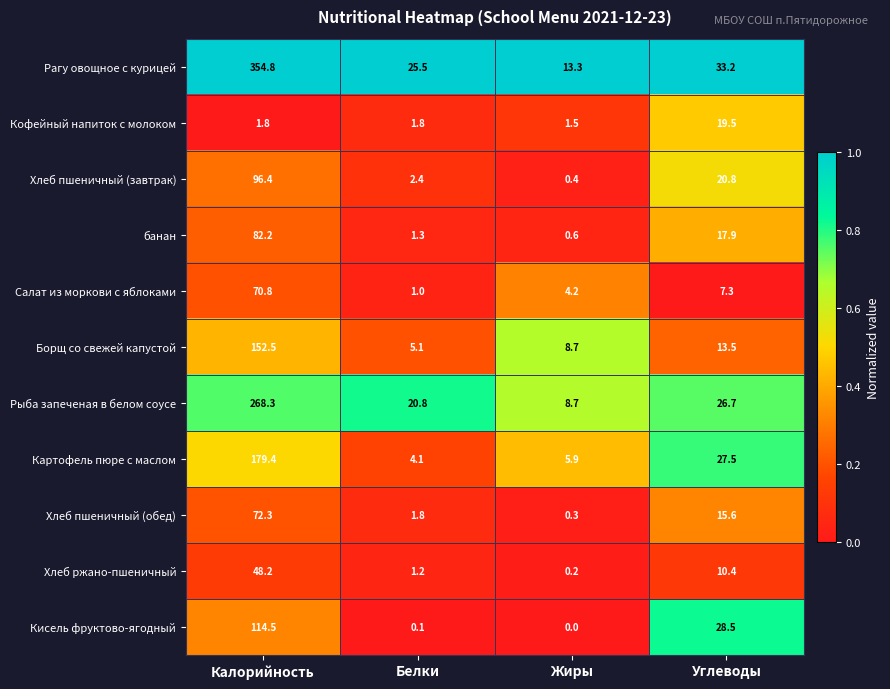

At how many categories does at least one series exceed 0?

4